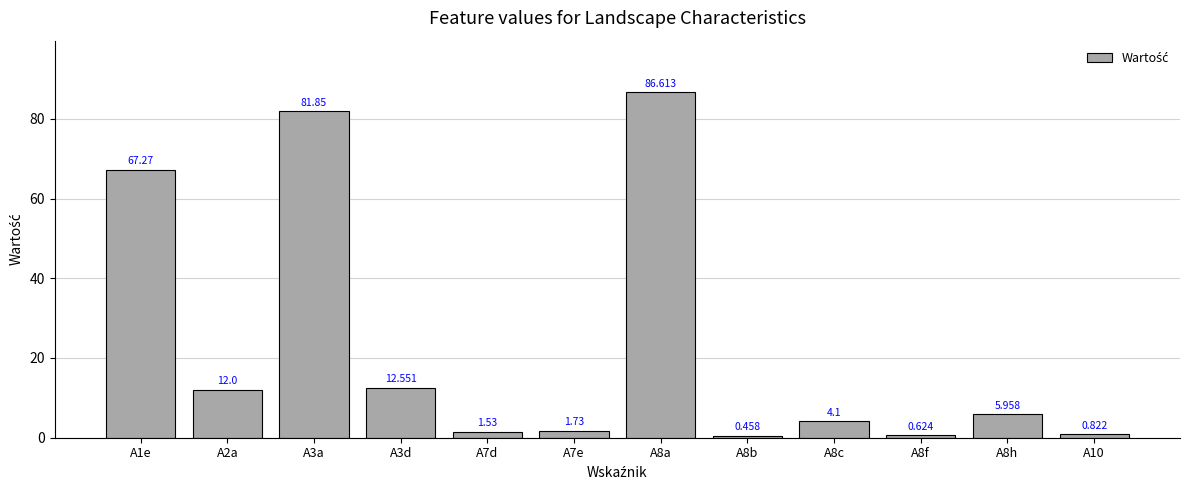

At which category does the chart reach its peak across all series?

A8a